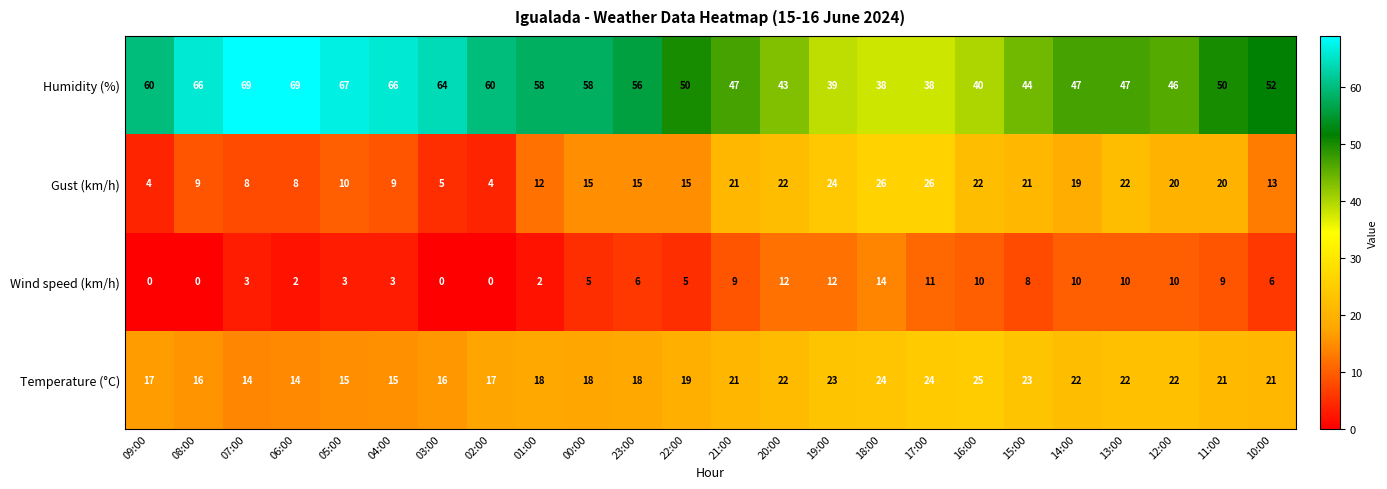

Is it true that Wind speed (km/h) equals -8 at 08:00?

False